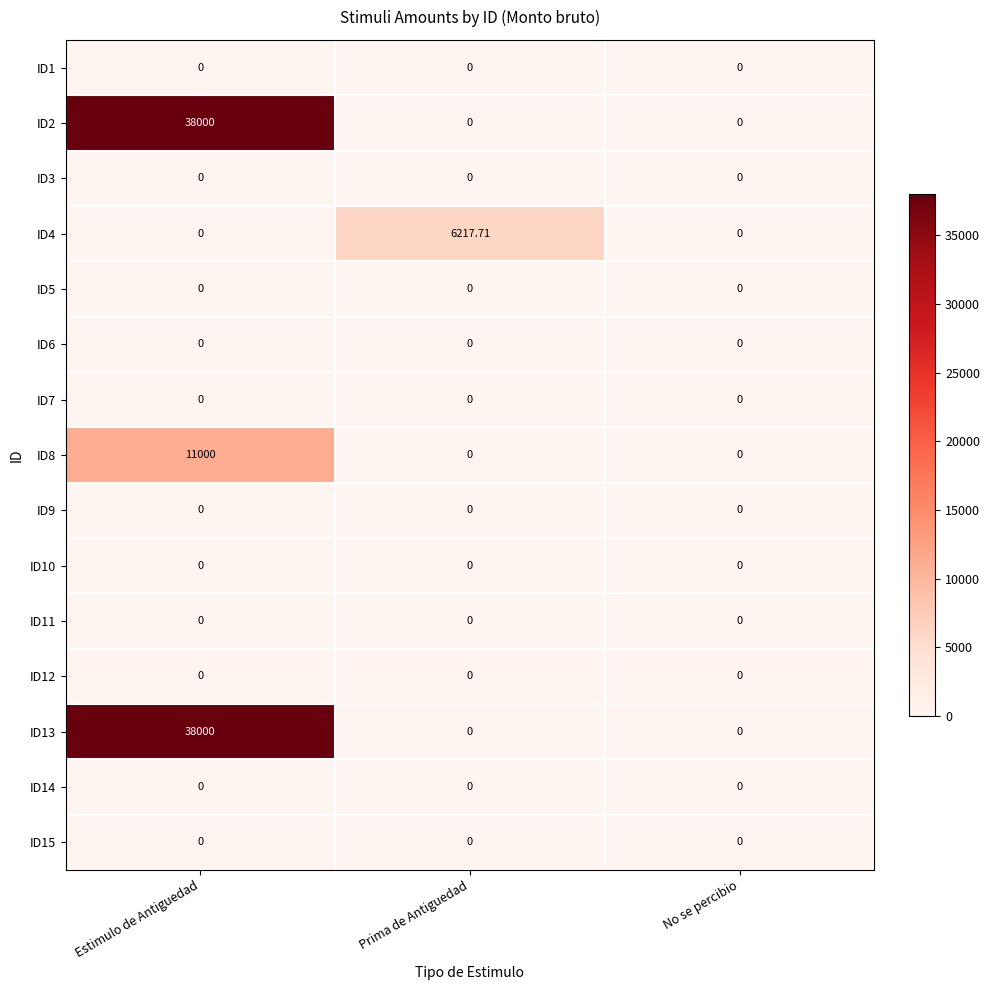

Is the value of ID15 at Prima de Antiguedad greater than the value of ID4 at Prima de Antiguedad?

No